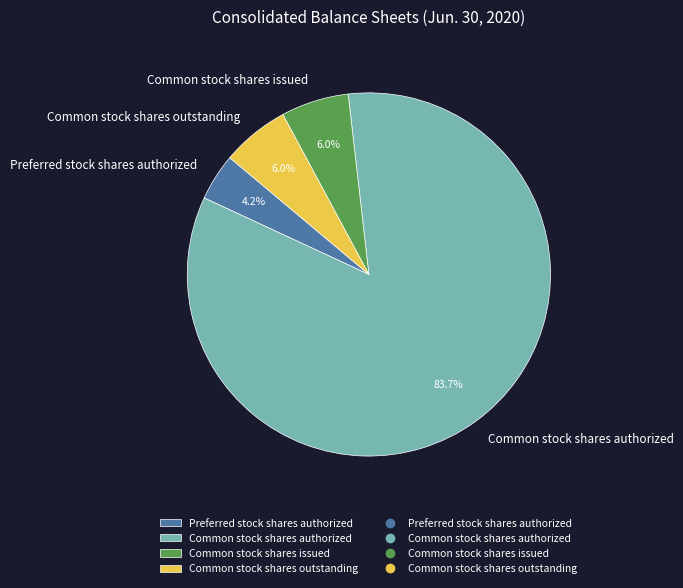

To the nearest percent, what portion does Preferred stock shares authorized represent?

4%